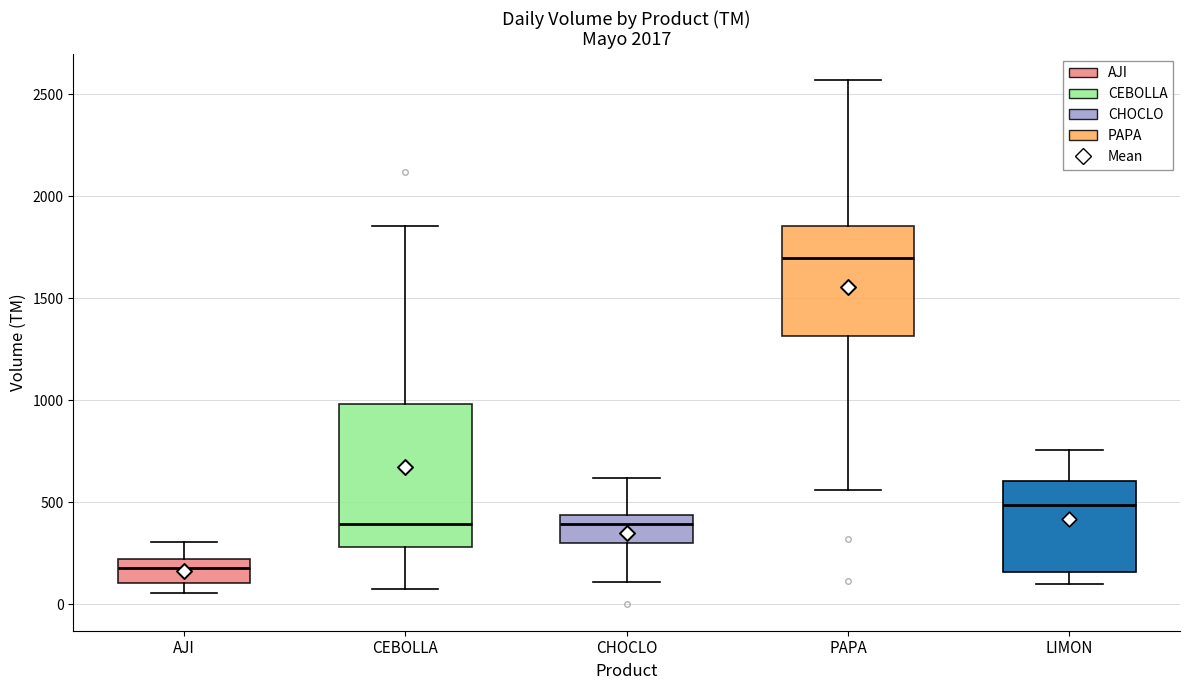

Reading left to right, transcribe this box plot: for each box, give where its median line is, the range the box spans, and where its two whiskers end, as read against the y-axis. The values are not printed on the chart, so give them approximately, as read against the axis.

AJI: median 200 (inside the box), box 100 to 200, whiskers 50 to 300
CEBOLLA: median 400, box 300 to 1000, whiskers 50 to 1850
CHOCLO: median 400, box 300 to 450, whiskers 100 to 600
PAPA: median 1700, box 1300 to 1850, whiskers 550 to 2550
LIMON: median 500, box 150 to 600, whiskers 100 to 750